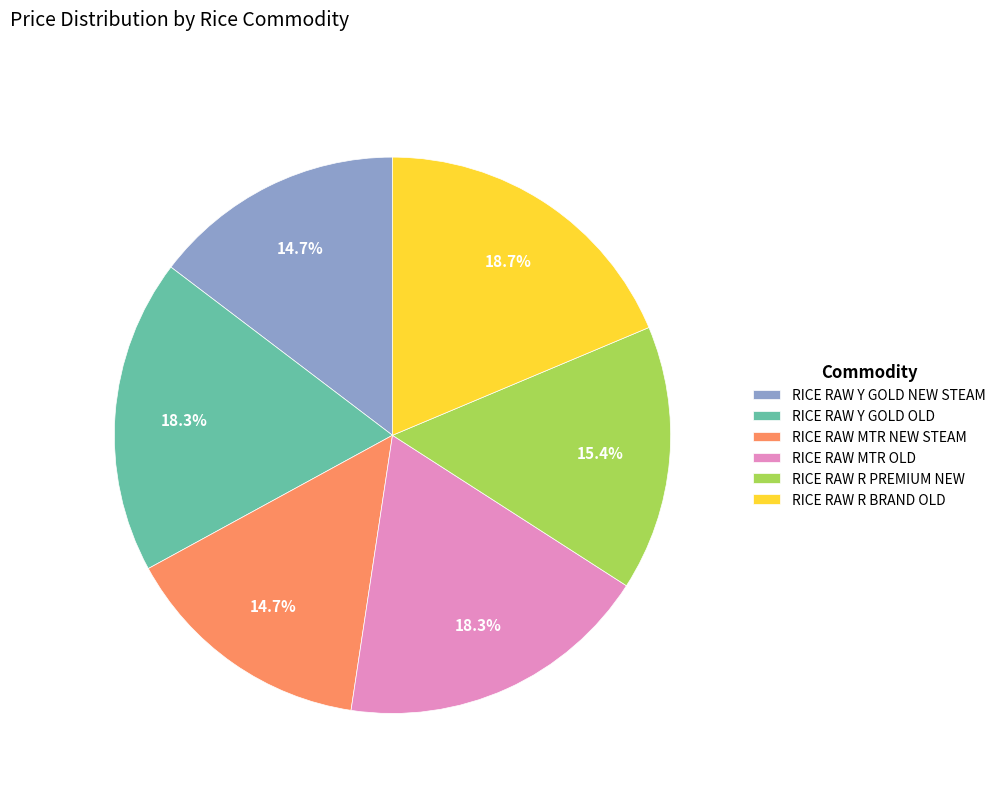

How much of the chart is everything except RICE RAW R PREMIUM NEW?

84.6%